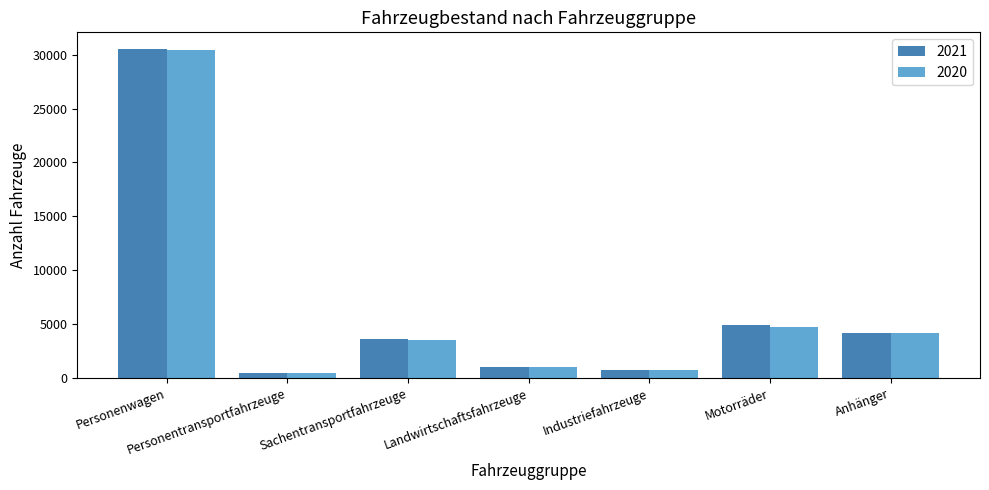

What value does the 2020 series have at Industriefahrzeuge, to the nearest 50?

750